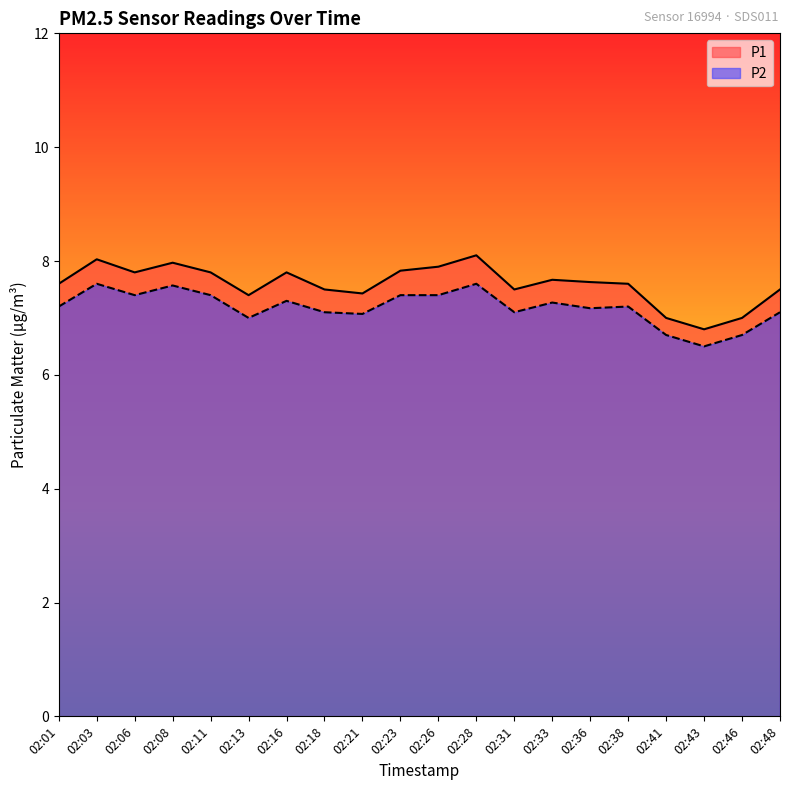

What is the value of the P1 point at the 1st from the left?

7.6